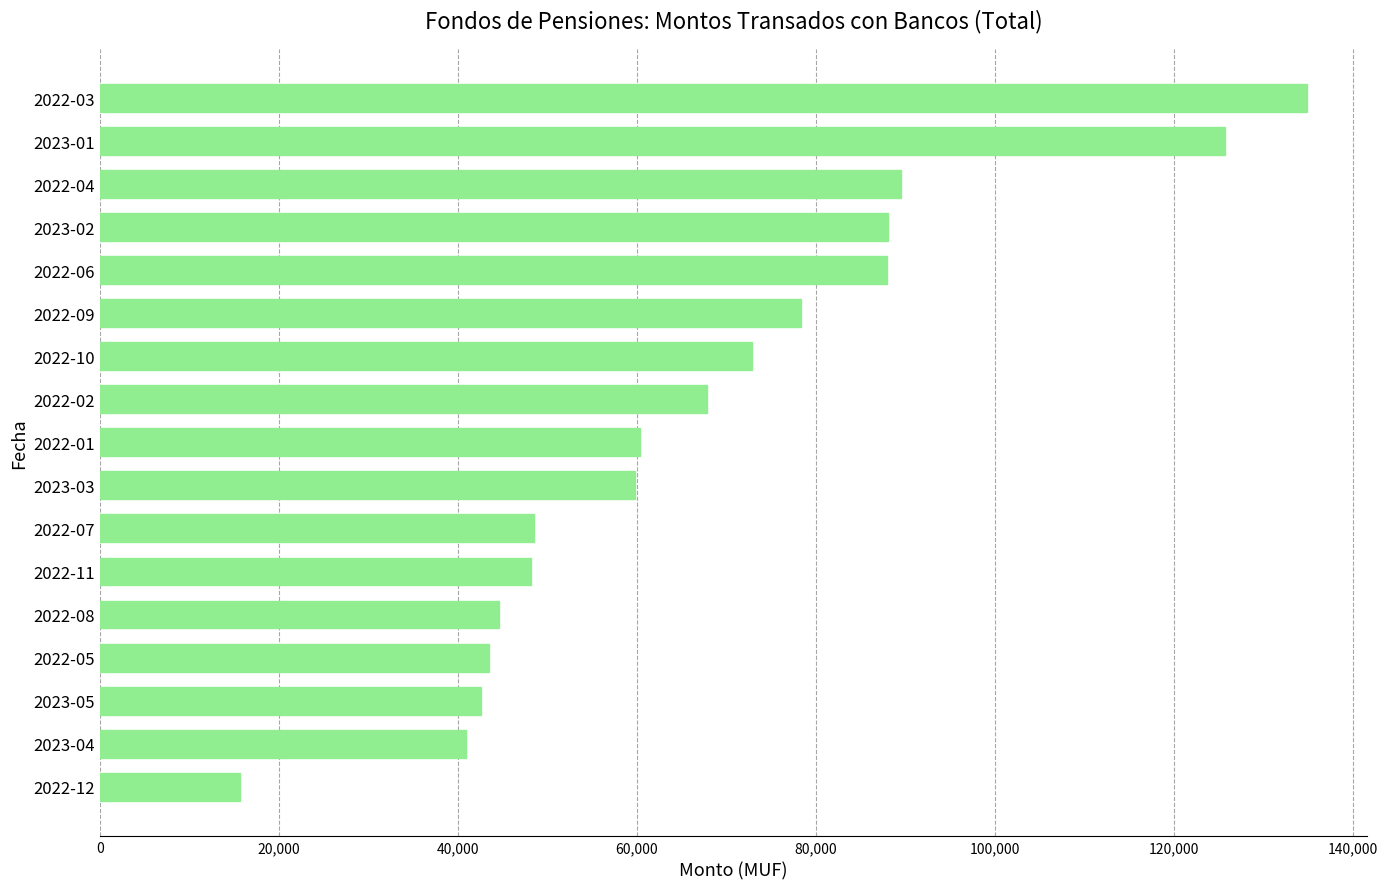

What is the change in value from 2022-08 to 2023-03?

+15209